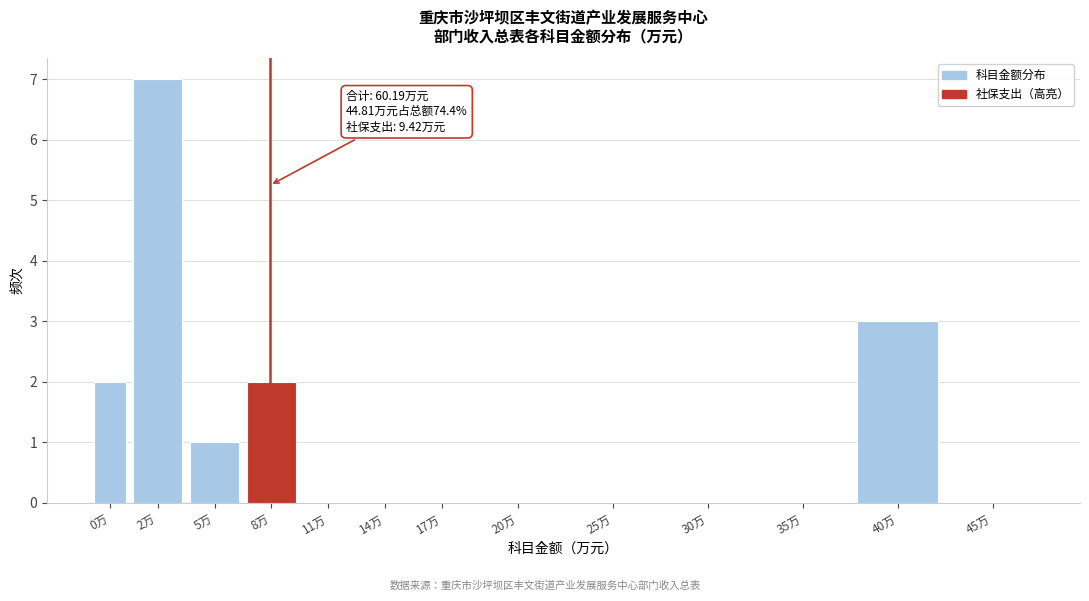

Reading right to left, extract all data points from this chart.

45万=0	40万=3	35万=0	30万=0	25万=0	20万=0	17万=0	14万=0	11万=0	8万=2	5万=1	2万=7	0万=2